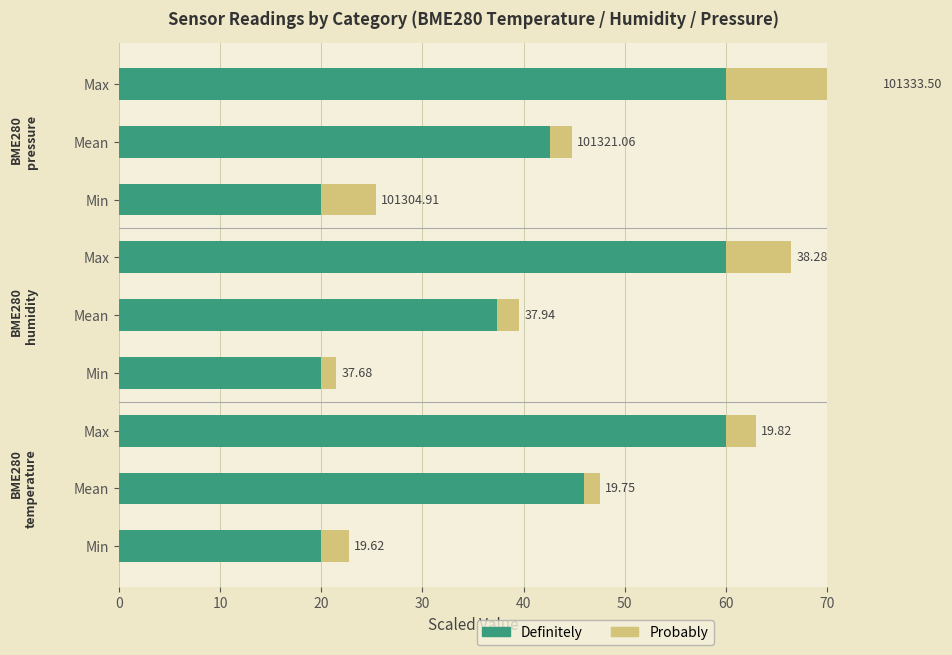

What position from the left is 50?

7